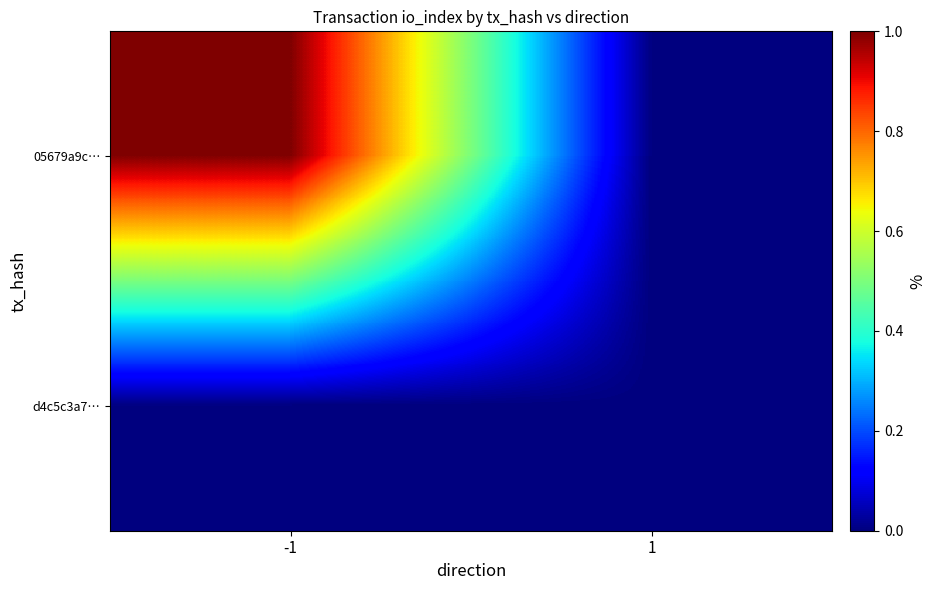

Which series has the largest total across all categories?

05679a9c…